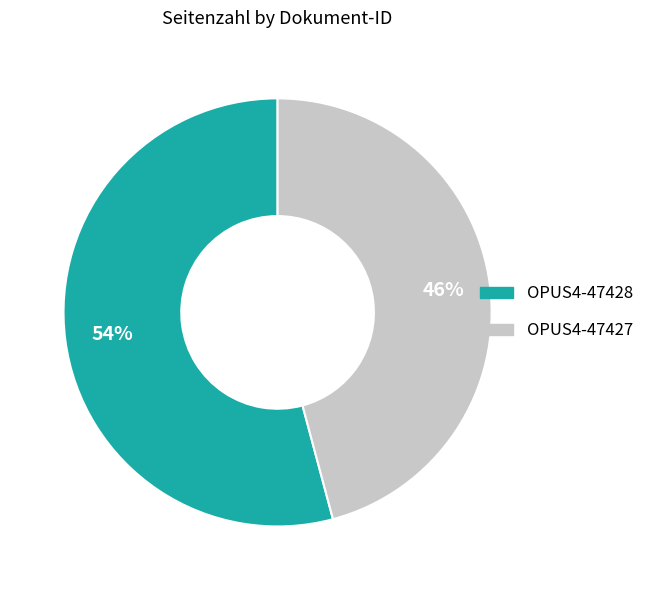

To the nearest percent, what is the difference between the OPUS4-47427 and OPUS4-47428 slice percentages?

8%